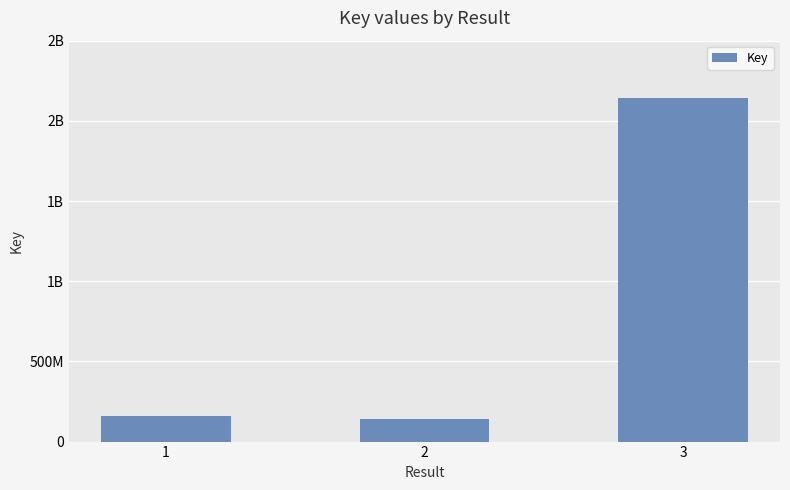

Is it true that the value at 2 is 143925669?

True